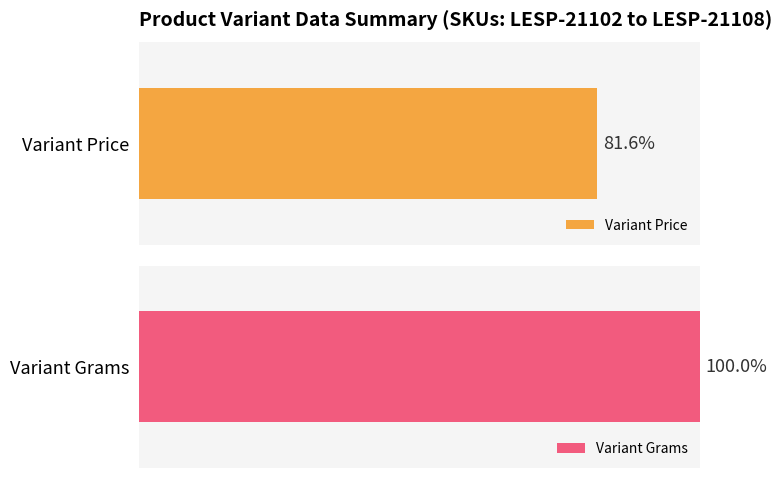

List the series in order of their peak value, lowest first.

Variant Price, Variant Grams